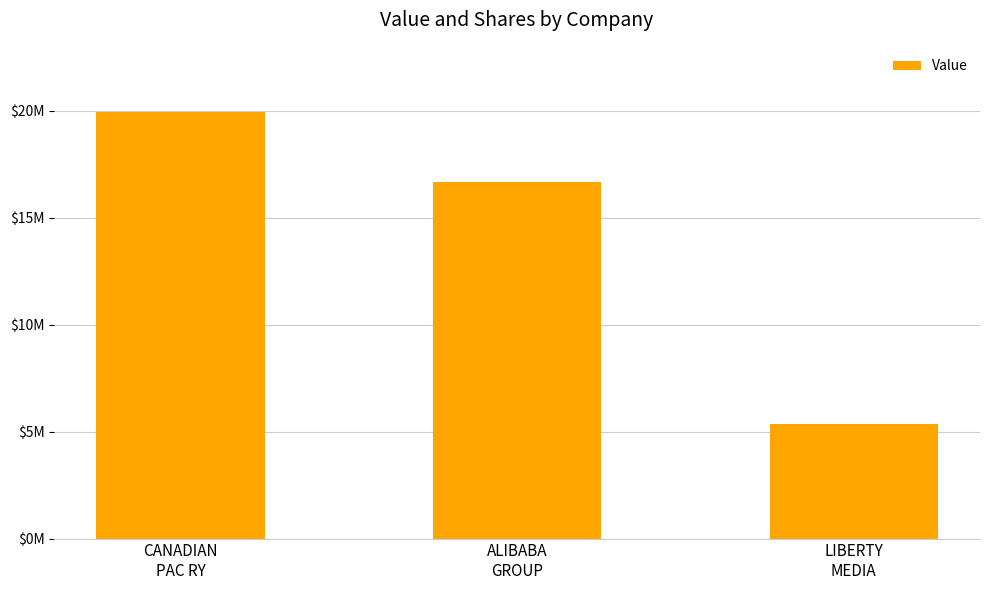

Does the chart contain any negative values?

No